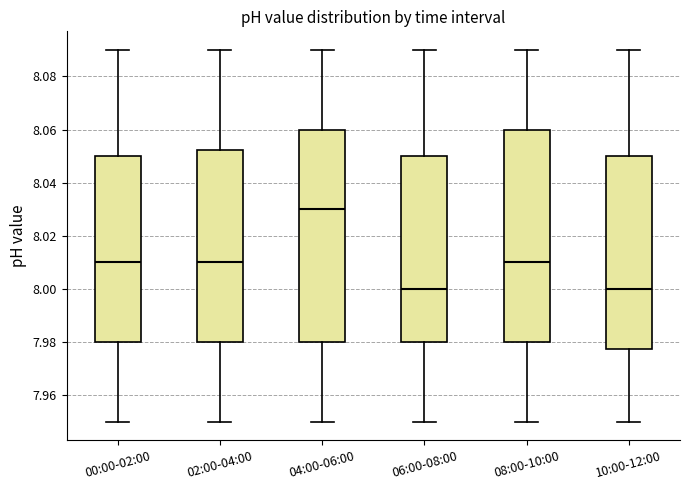

Reading left to right, read every box against the y-axis: the position of its median line, the range the box covers, and the ends of its whiskers. The values are not printed on the chart, so give them approximately, as read against the axis.

00:00-02:00: median 8.010, box 7.980 to 8.050, whiskers 7.950 to 8.090
02:00-04:00: median 8.010, box 7.980 to 8.052, whiskers 7.950 to 8.090
04:00-06:00: median 8.030, box 7.980 to 8.060, whiskers 7.950 to 8.090
06:00-08:00: median 8.000, box 7.980 to 8.050, whiskers 7.950 to 8.090
08:00-10:00: median 8.010, box 7.980 to 8.060, whiskers 7.950 to 8.090
10:00-12:00: median 8.000, box 7.978 to 8.050, whiskers 7.950 to 8.090